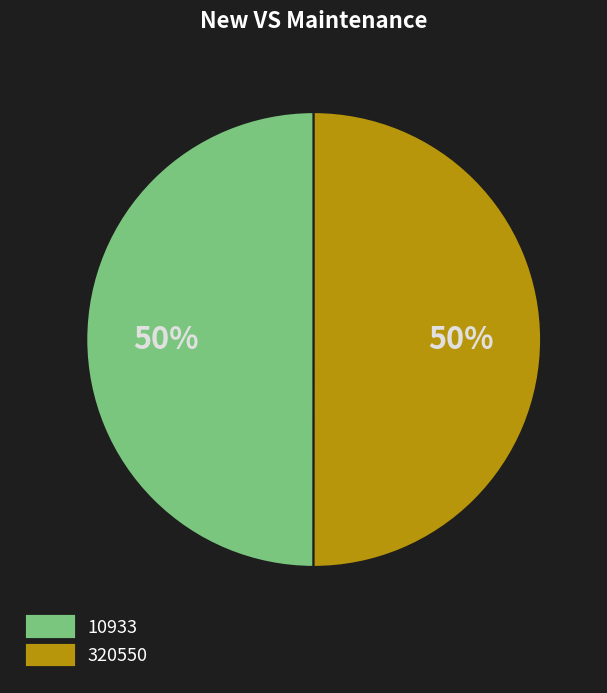

Do 320550 and 10933 together represent more than half of the pie?

Yes